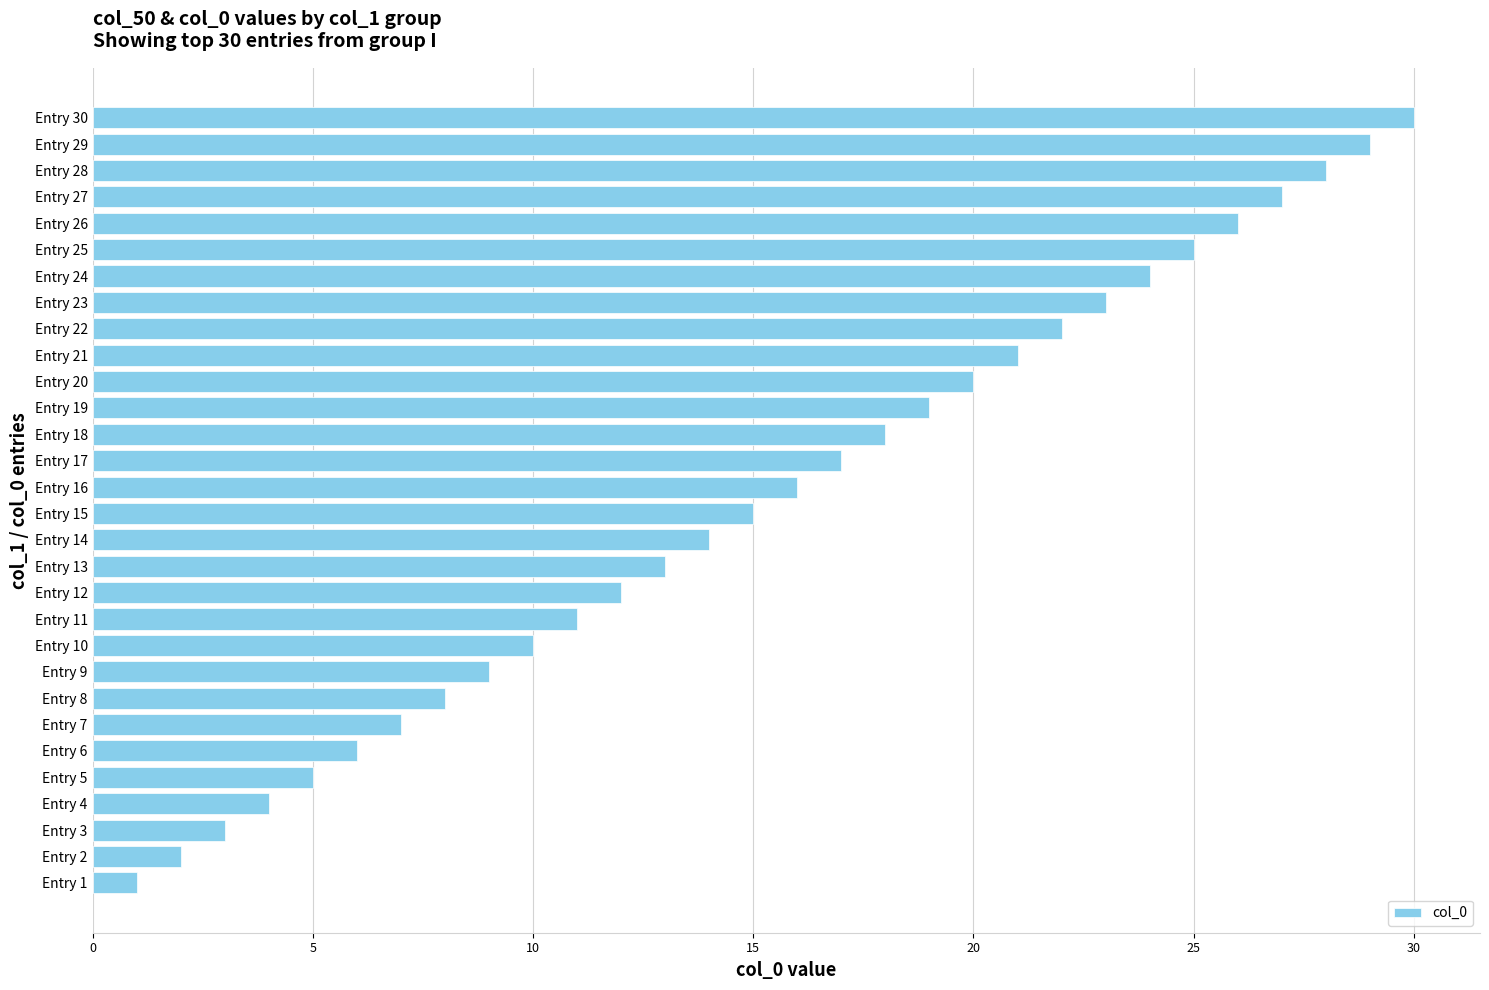

What is the greatest value displayed?

30